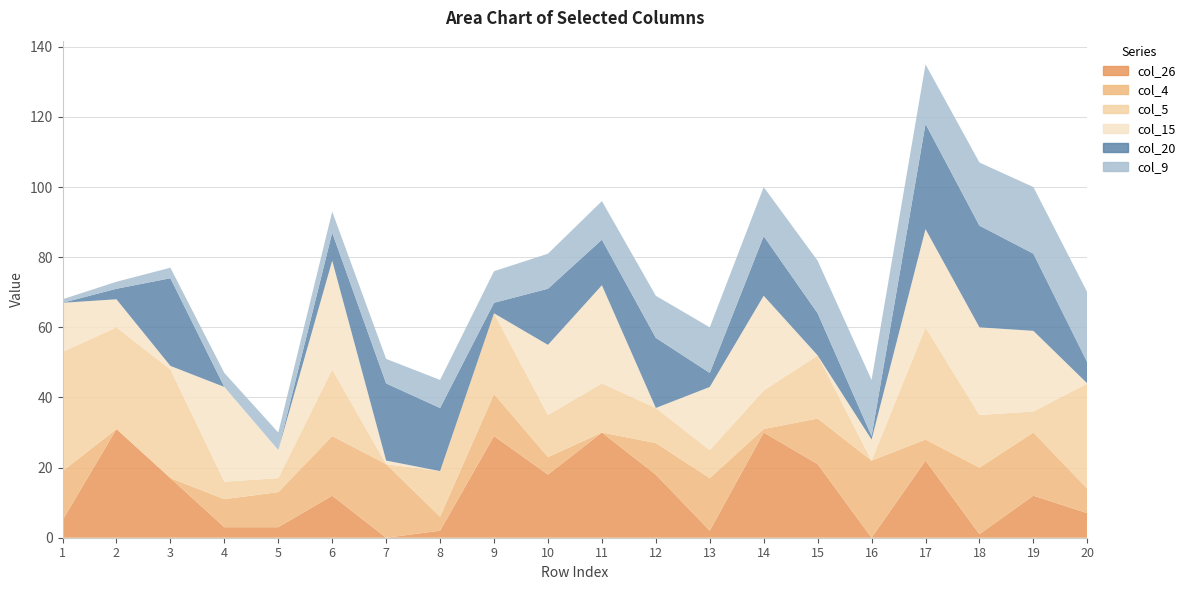

Reading right to left, list all the values displayed in this chart.

col_26: 7	12	1	22	0	21	30	2	18	30	18	29	2	0	12	3	3	17	31	5
col_4: 7	18	19	6	22	13	1	15	9	0	5	12	4	21	17	10	8	0	999	14
col_5: 30	6	15	32	999	18	11	8	10	14	12	23	13	0	19	4	5	31	29	34
col_15: 0	23	25	28	6	0	27	18	0	28	20	0	999	1	31	8	27	1	8	14
col_20: 6	22	29	30	1	12	17	4	20	13	16	3	18	22	8	0	0	25	3	999
col_9: 20	19	18	17	16	15	14	13	12	11	10	9	8	7	6	5	4	3	2	1